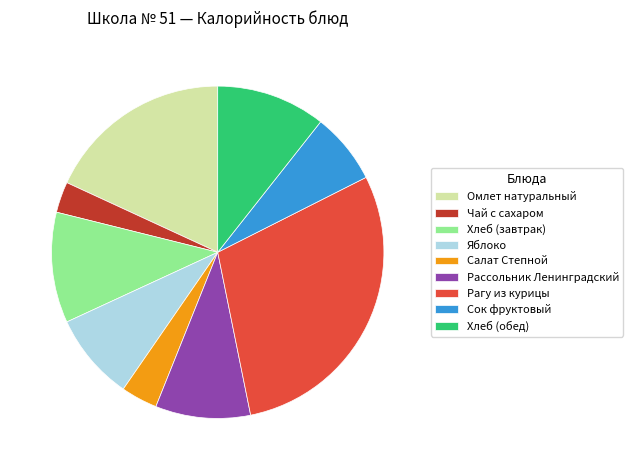

Between Рагу из курицы and Хлеб (завтрак), which is larger?

Рагу из курицы